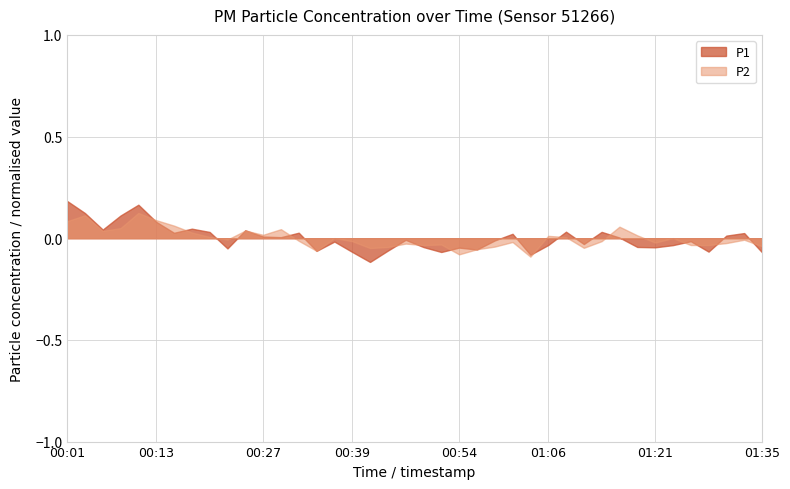

True or false: P2 and P1 intersect in this chart.

True